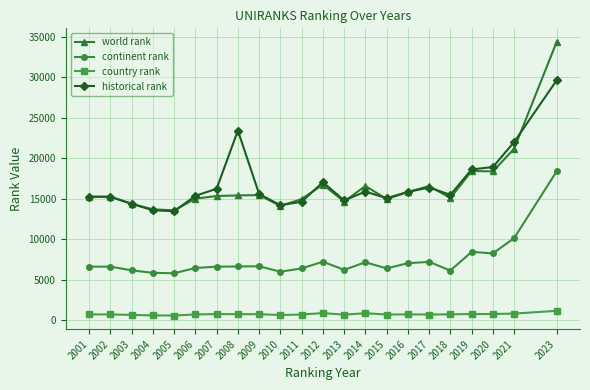

True or false: continent rank and world rank intersect in this chart.

False